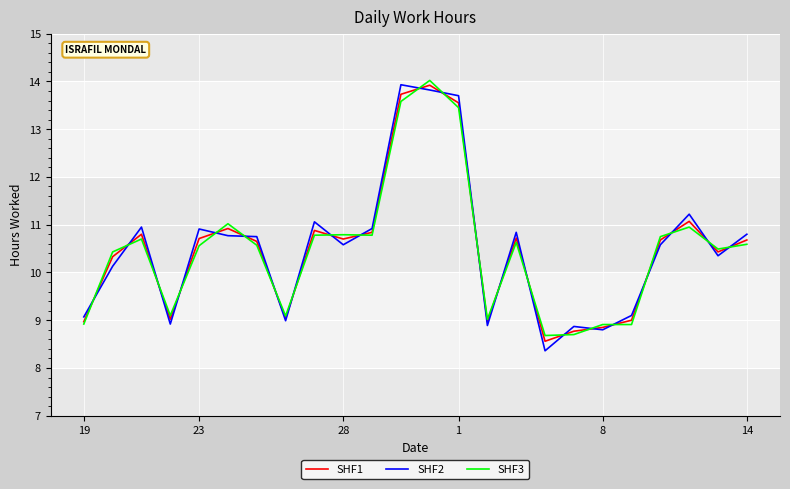

After their last crossing, which series has the higher values: SHF3 or SHF2?

SHF2